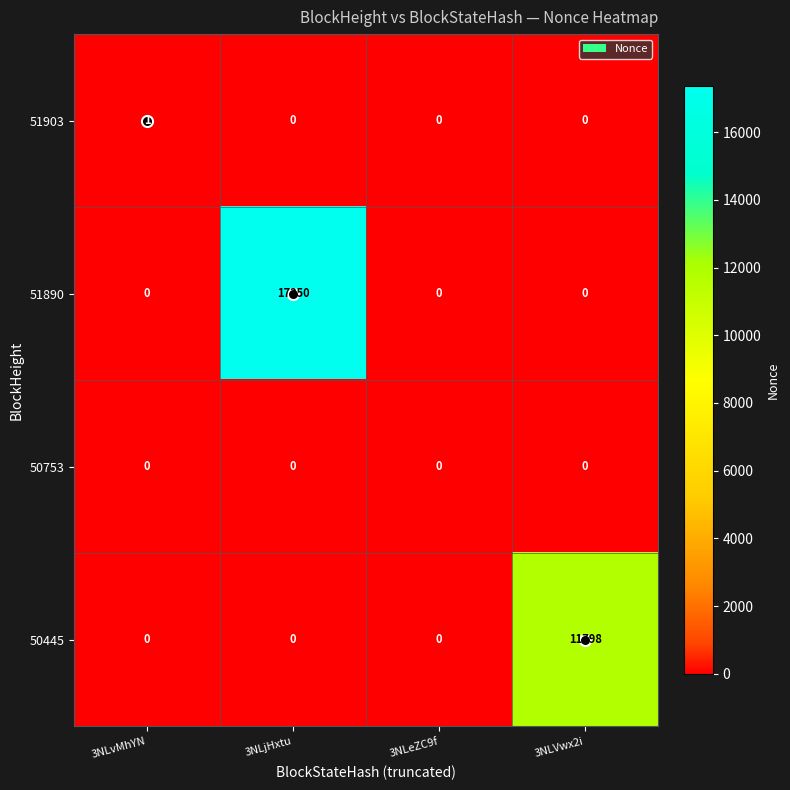

What is the difference between the highest and lowest values at 3NLVwx2i?

11798